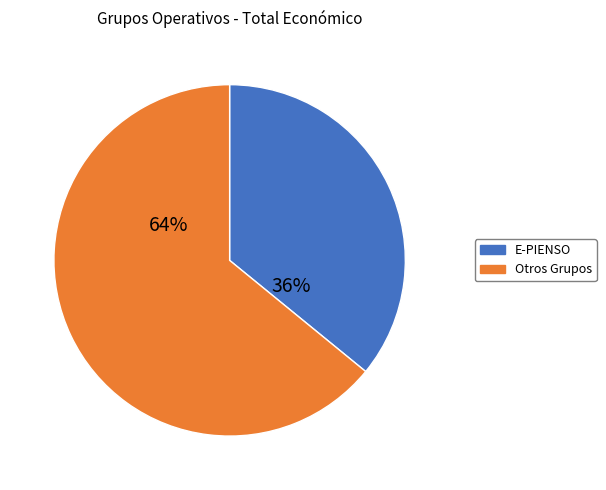

To the nearest percent, what is the average slice percentage?

50%